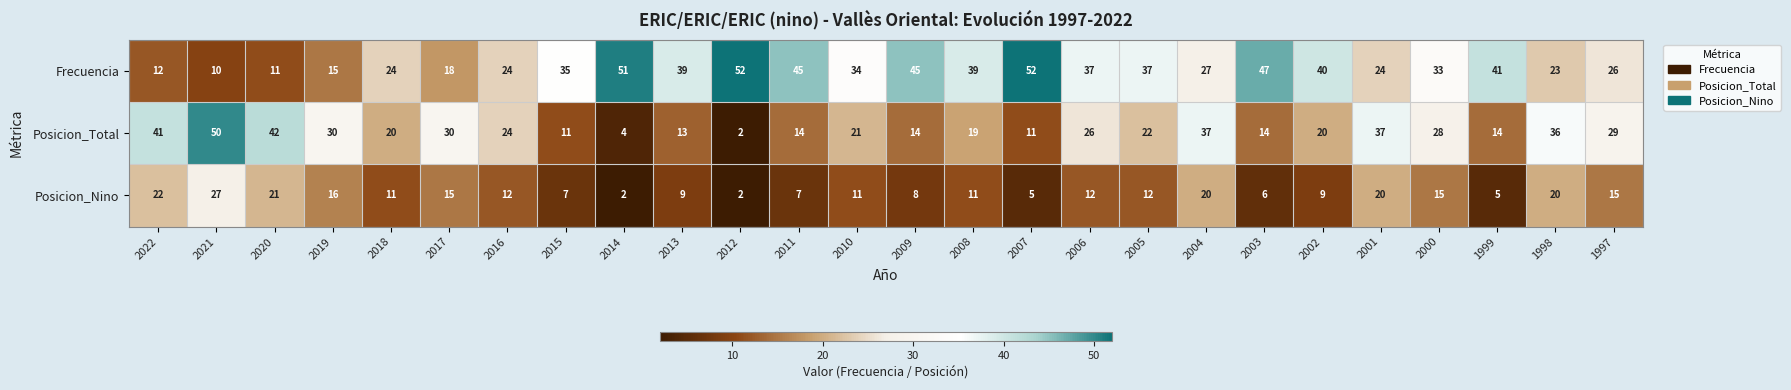

What is the maximum value shown in the chart?

52